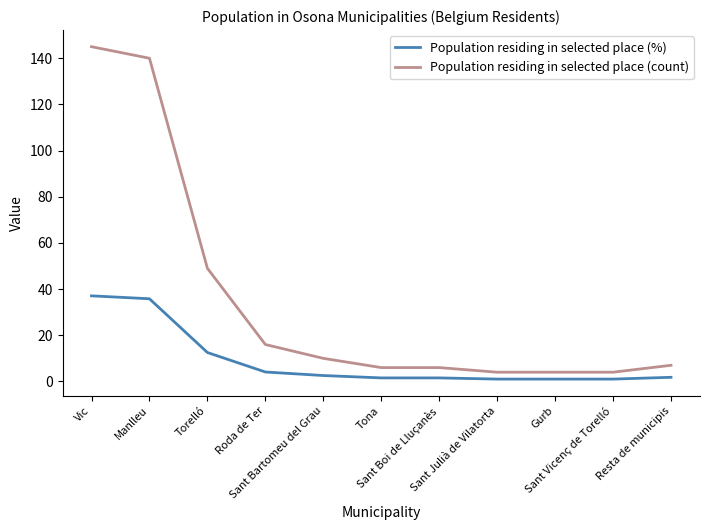

True or false: Population residing in selected place (count) and Population residing in selected place (%) intersect in this chart.

False